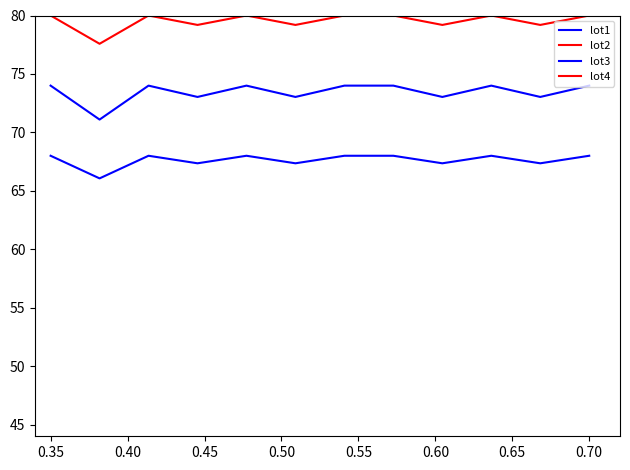

What are all the series names shown in the legend?

lot1, lot2, lot3, lot4